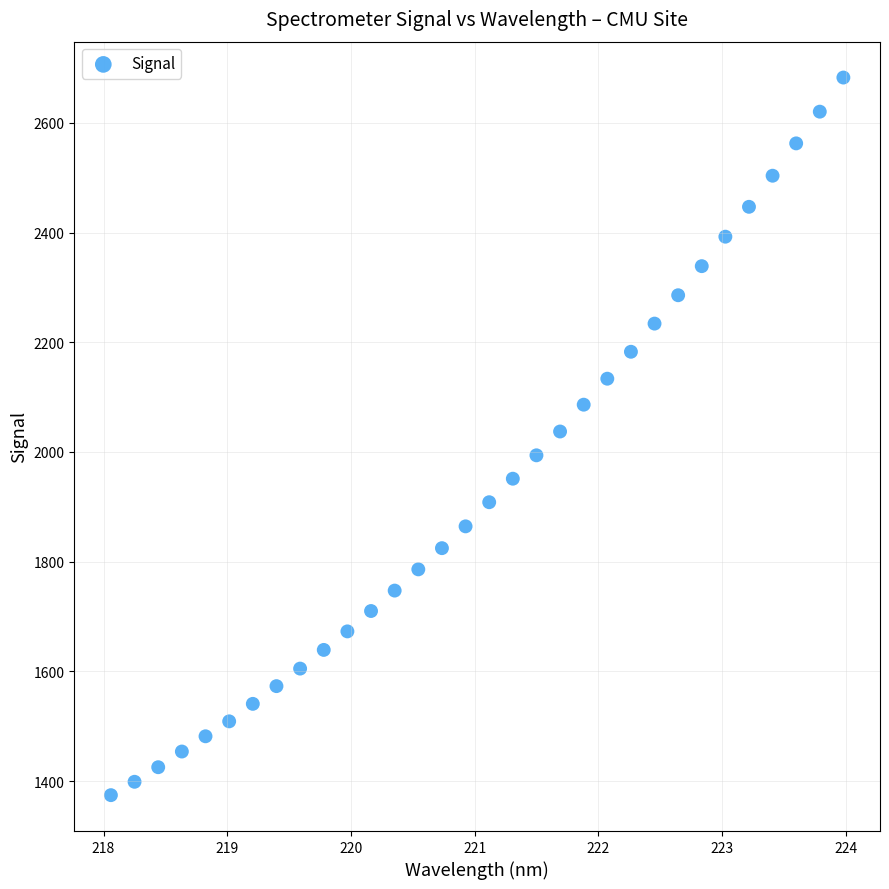

What is the range of Y values (max minus min)?

1308.3